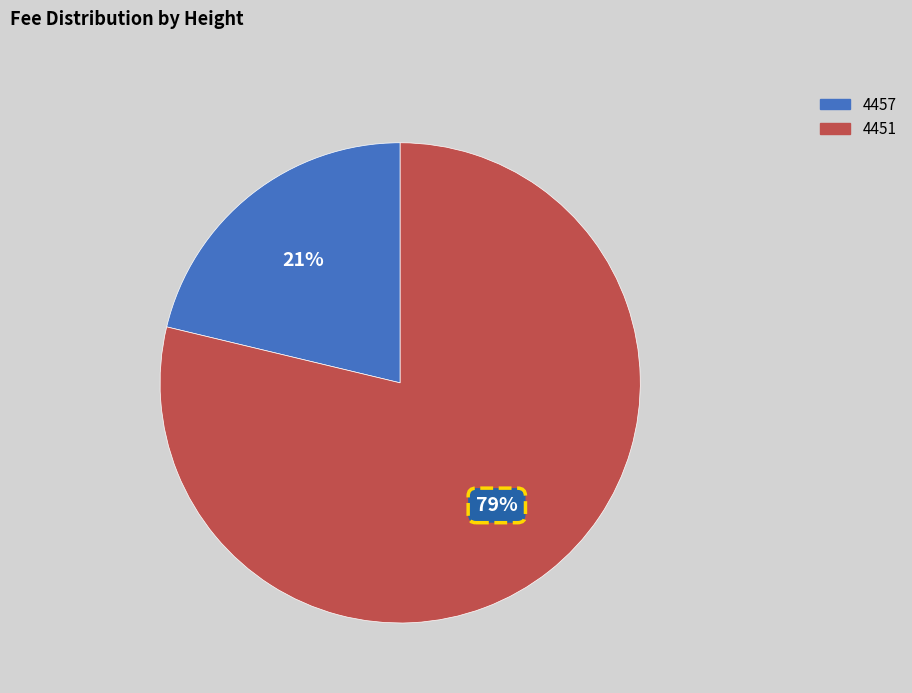

Rank the categories by value from highest to lowest.

4451, 4457